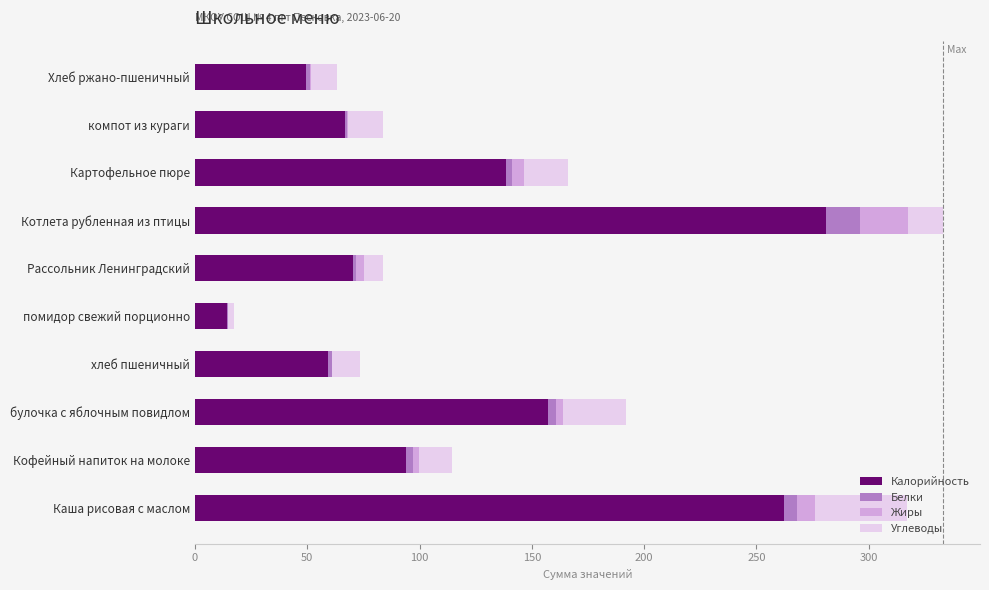

At which label does Калорийность reach its peak?

Котлета рубленная из птицы